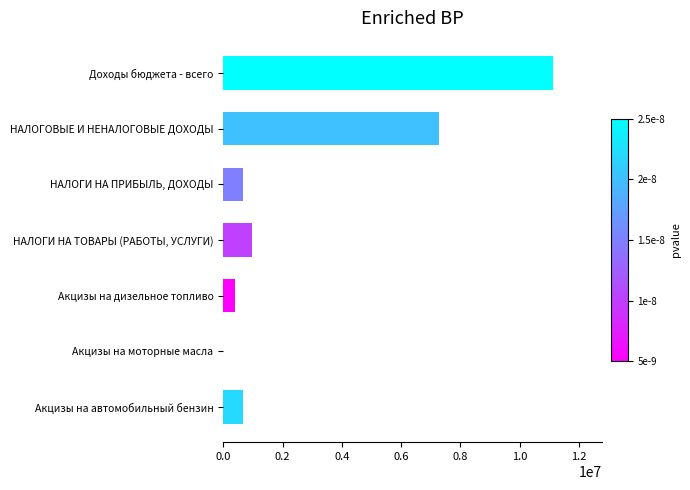

Are the bars horizontal?

Yes